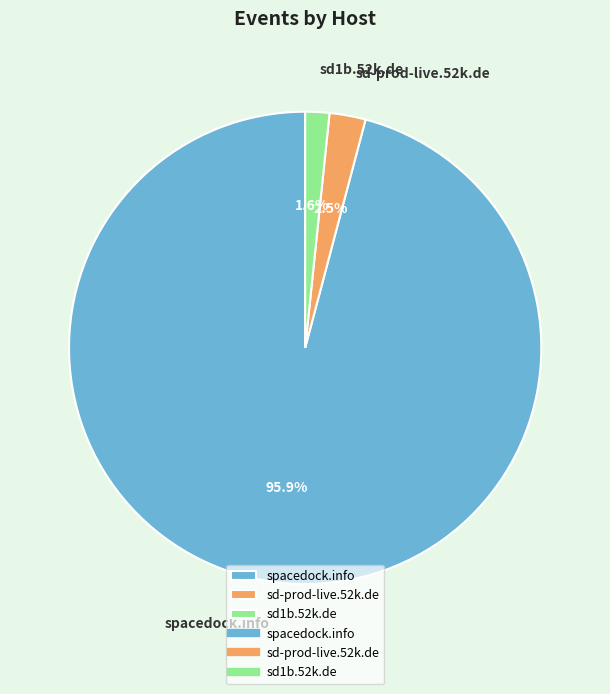

Which has a higher value, spacedock.info or sd1b.52k.de?

spacedock.info